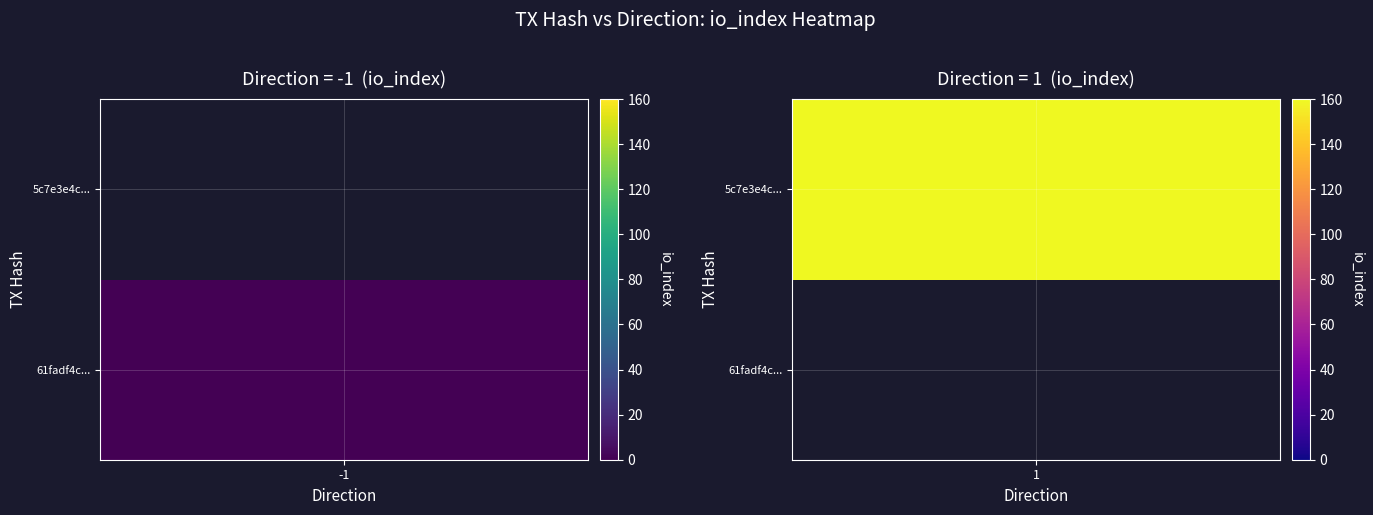

Read the 5c7e3e4caa40dac4041edca0334e98b914a23dc value at io_index, to the nearest 5.

160